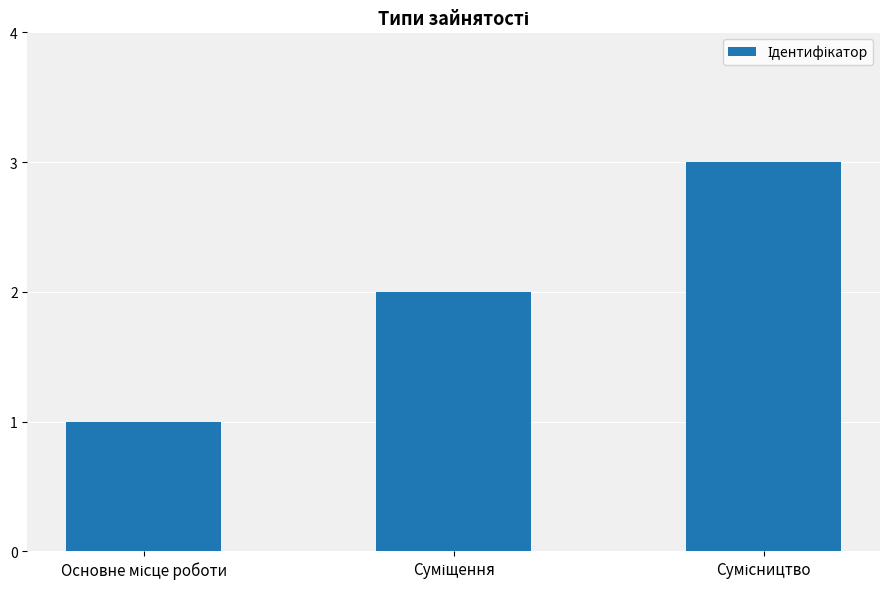

What is the sum of all values?

6